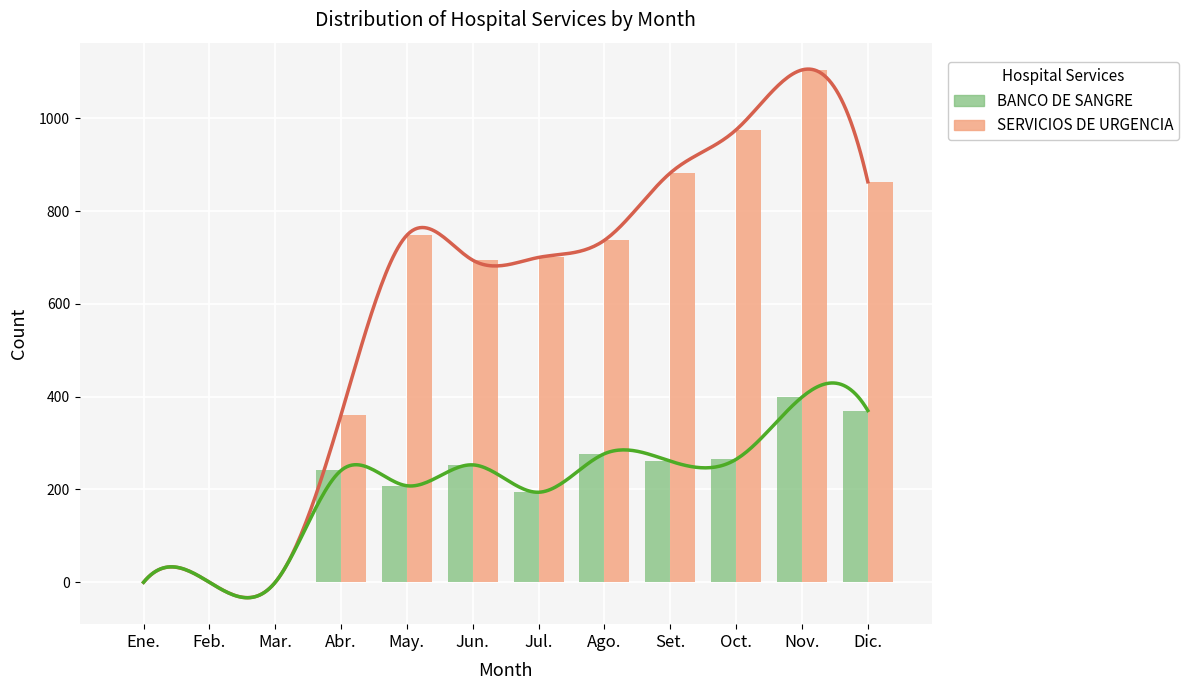

At which label does BANCO DE SANGRE reach its minimum?

Ene.